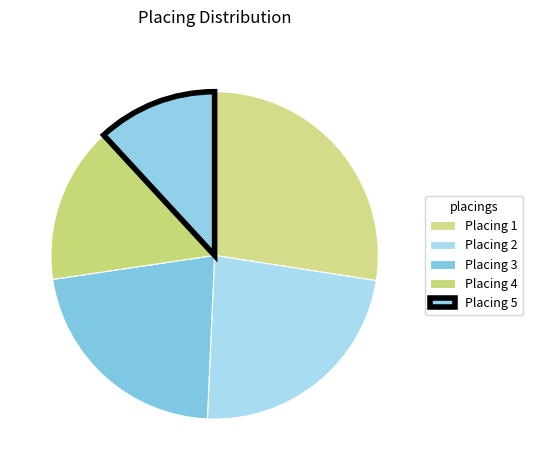

Count the number of slices in the pie.

5